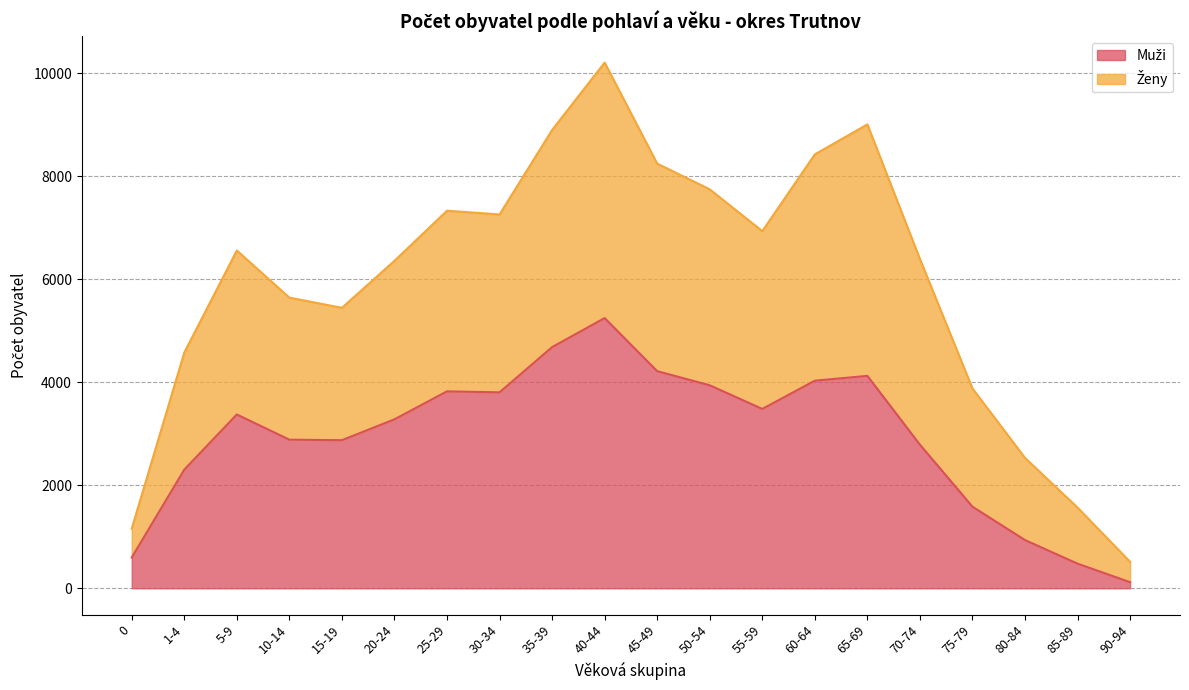

How many values in the Ženy series are below 6558?

10